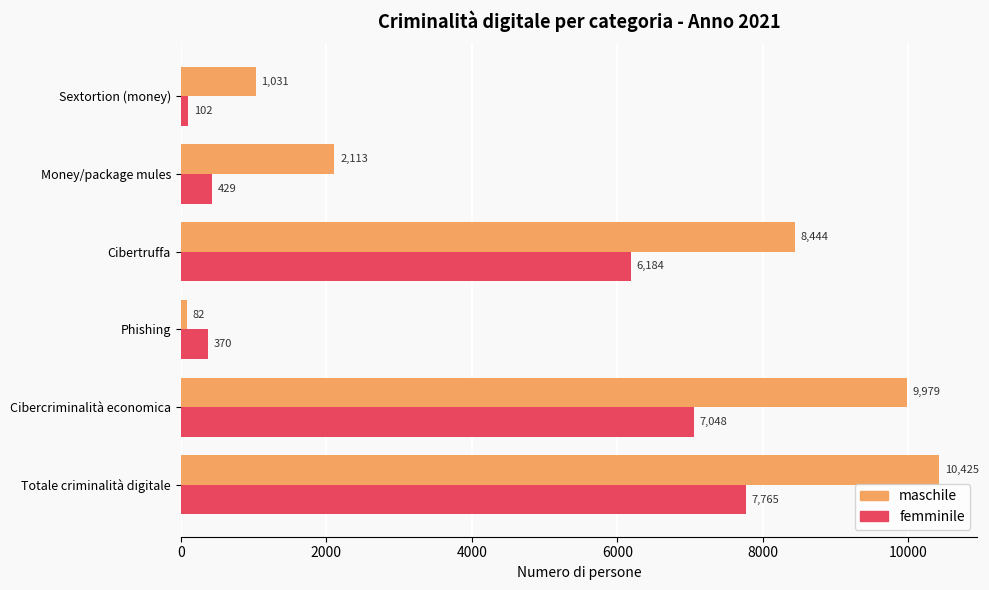

What is the difference between the maximum and second lowest values in the femminile series?

7395